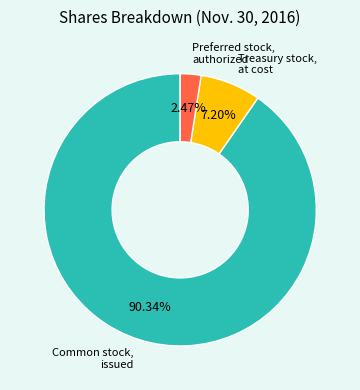

How many segments does this pie chart have?

3